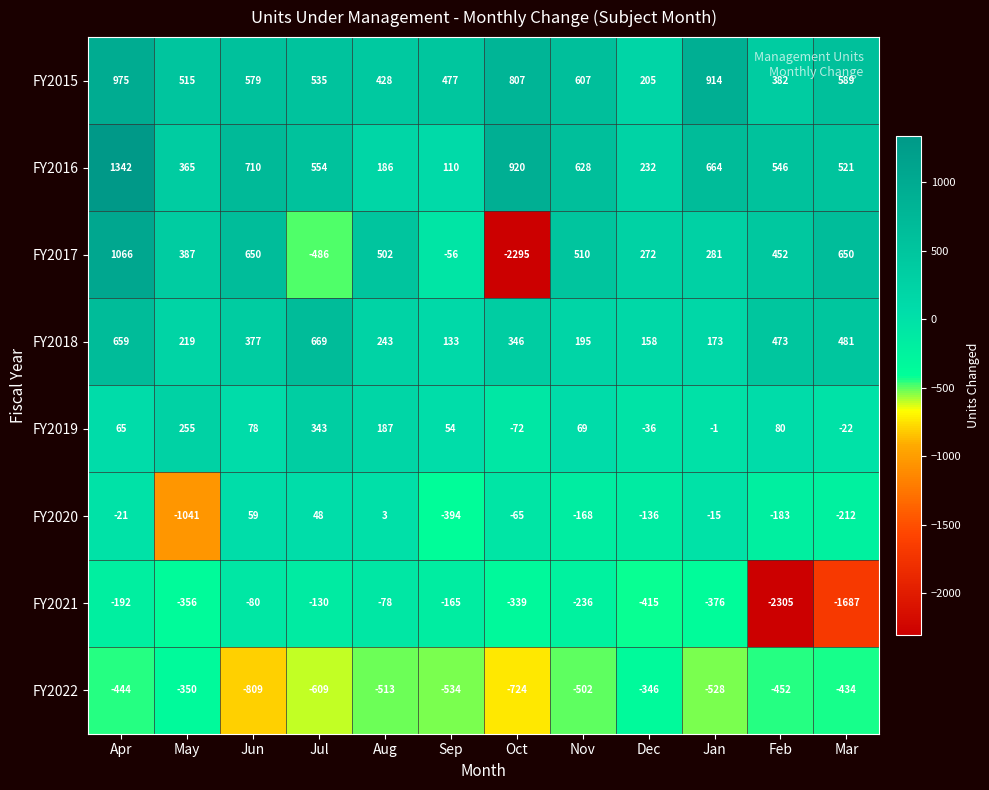

What is the spread (max minus min) of values at May?

1556